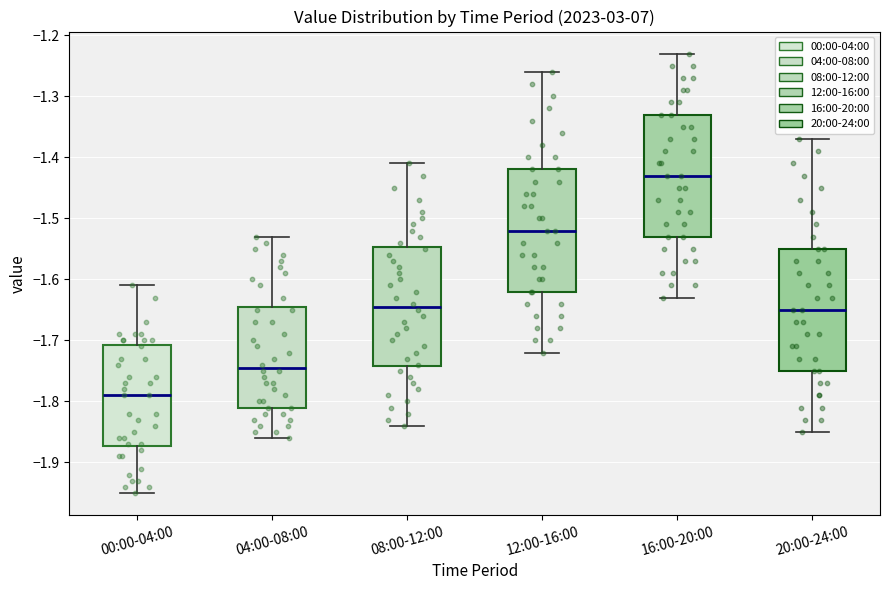

Where does the lower whisker of the box for 16:00-20:00 end on the y-axis? The values are not printed on the chart, so give them approximately, as read against the axis.

-1.63